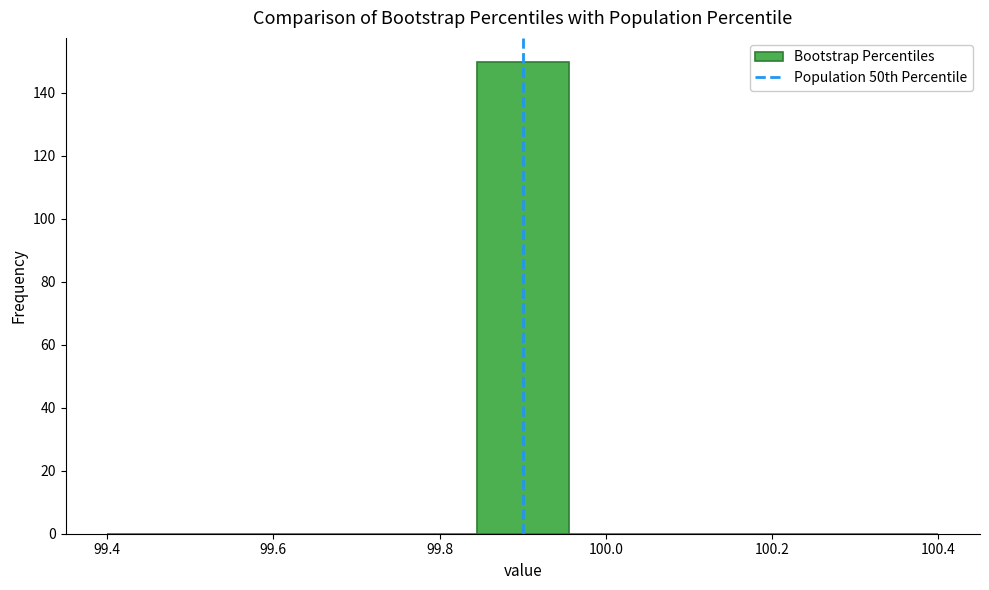

Reading left to right, transcribe this chart: for each bar, give the range it covers on the x-axis and its height. Neither the bar edges nor the heights are printed on the chart, so give them approximately, as read against the axes.

99.40 to 99.52: 0
99.52 to 99.62: 0
99.62 to 99.74: 0
99.74 to 99.84: 0
99.84 to 99.96: 150
99.96 to 100.06: 0
100.06 to 100.18: 0
100.18 to 100.28: 0
100.28 to 100.40: 0